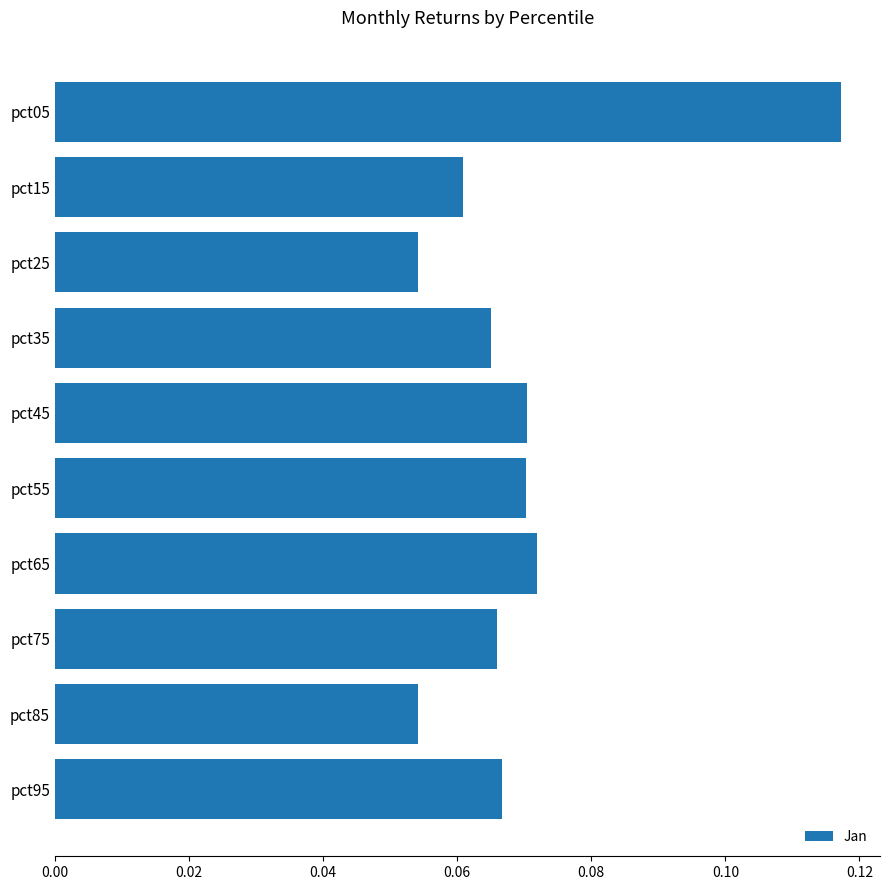

What is the sum of all values?

0.7